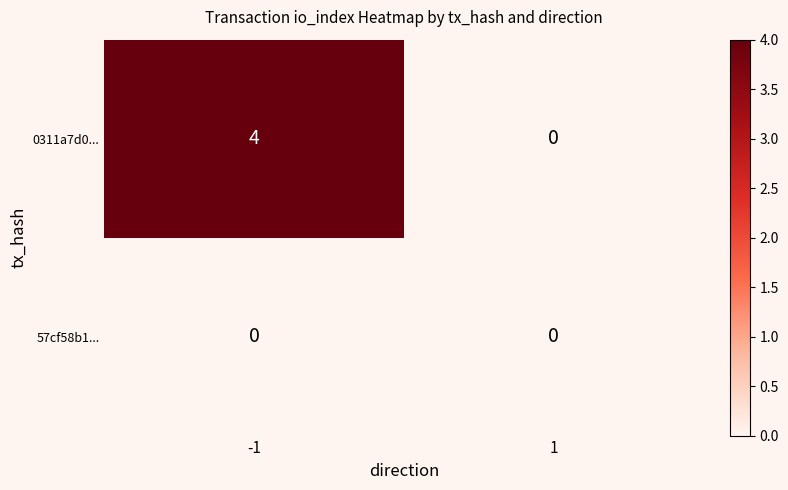

What is the difference between the highest and lowest values at -1?

4